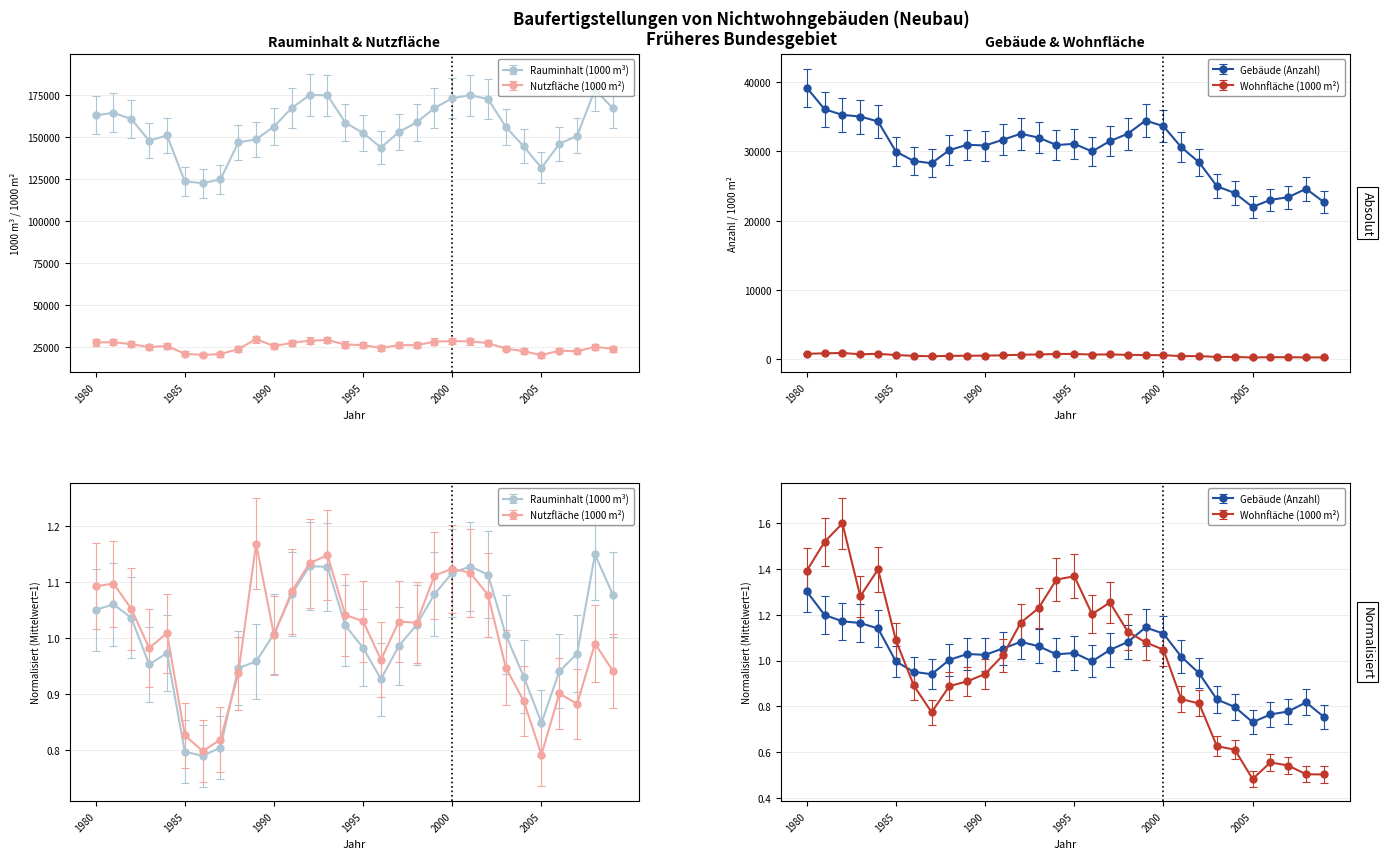

Reading left to right, list all the values displayed in this chart.

Gebäude (Anzahl): 1980=39193.0	1981=36082.0	1982=35259.0	1983=35031.0	1984=34315.0	1985=29974.0	1986=28611.0	1987=28296.0	1988=30188.0	1989=30955.0	1990=30846.0	1991=31680.0	1992=32548.0	1993=31986.0	1994=30912.0	1995=31093.0	1996=29993.0	1997=31488.0	1998=32539.0	1999=34450.0	2000=33639.0	2001=30605.0	2002=28421.0	2003=24974.0	2004=23992.0	2005=21987.0	2006=23009.0	2007=23397.0	2008=24604.0	2009=22675.0
Rauminhalt (1000 m³): 1980=162731.0	1981=164233.0	1982=160532.0	1983=147639.0	1984=150794.0	1985=123491.0	1986=122388.0	1987=124613.0	1988=146615.0	1989=148460.0	1990=156048.0	1991=167118.0	1992=174790.0	1993=174615.0	1994=158404.0	1995=152199.0	1996=143563.0	1997=152743.0	1998=158584.0	1999=167059.0	2000=172965.0	2001=174708.0	2002=172479.0	2003=155817.0	2004=144289.0	2005=131479.0	2006=145743.0	2007=150628.0	2008=178033.0	2009=166938.0
Nutzfläche (1000 m²): 1980=27703.4	1981=27828.8	1982=26683.2	1983=24911.5	1984=25586.4	1985=20964.7	1986=20243.6	1987=20765.6	1988=23761.0	1989=29637.2	1990=25494.6	1991=27472.4	1992=28756.4	1993=29110.7	1994=26409.1	1995=26120.5	1996=24381.2	1997=26107.3	1998=26054.8	1999=28186.1	2000=28506.0	2001=28314.0	2002=27321.0	2003=24027.0	2004=22519.0	2005=20079.0	2006=22854.0	2007=22381.0	2008=25113.2	2009=23882.3
Wohnfläche insgesamt (1000 m²): 1980=805.5	1981=878.6	1982=925.3	1983=740.9	1984=809.2	1985=629.8	1986=515.5	1987=447.8	1988=514.0	1989=525.9	1990=544.5	1991=591.6	1992=674.3	1993=711.0	1994=783.1	1995=791.7	1996=695.8	1997=725.4	1998=651.5	1999=624.5	2000=606.0	2001=481.0	2002=470.0	2003=362.0	2004=353.3	2005=279.0	2006=321.0	2007=313.0	2008=291.0	2009=290.5